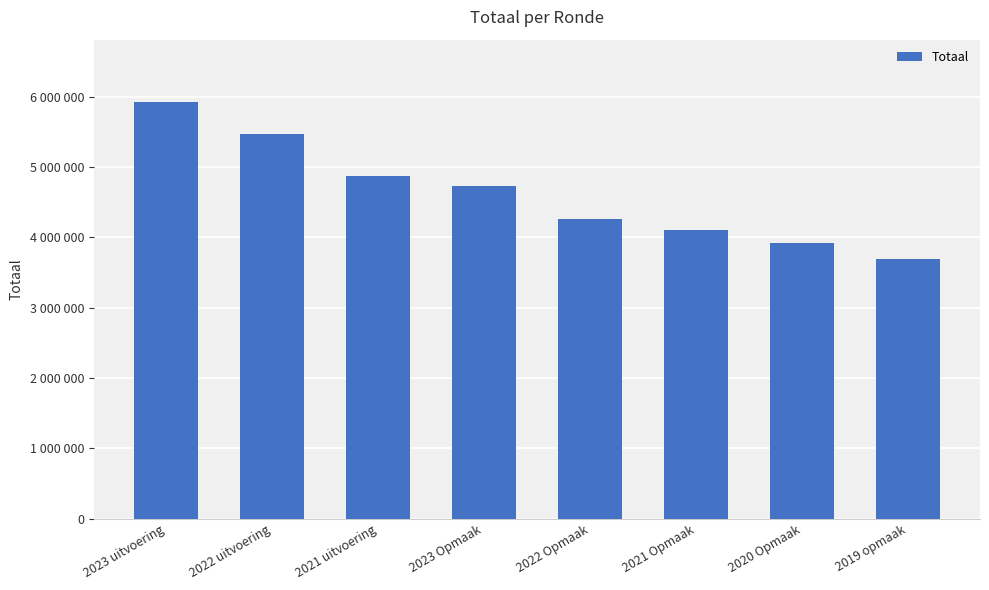

Does the chart contain any negative values?

No